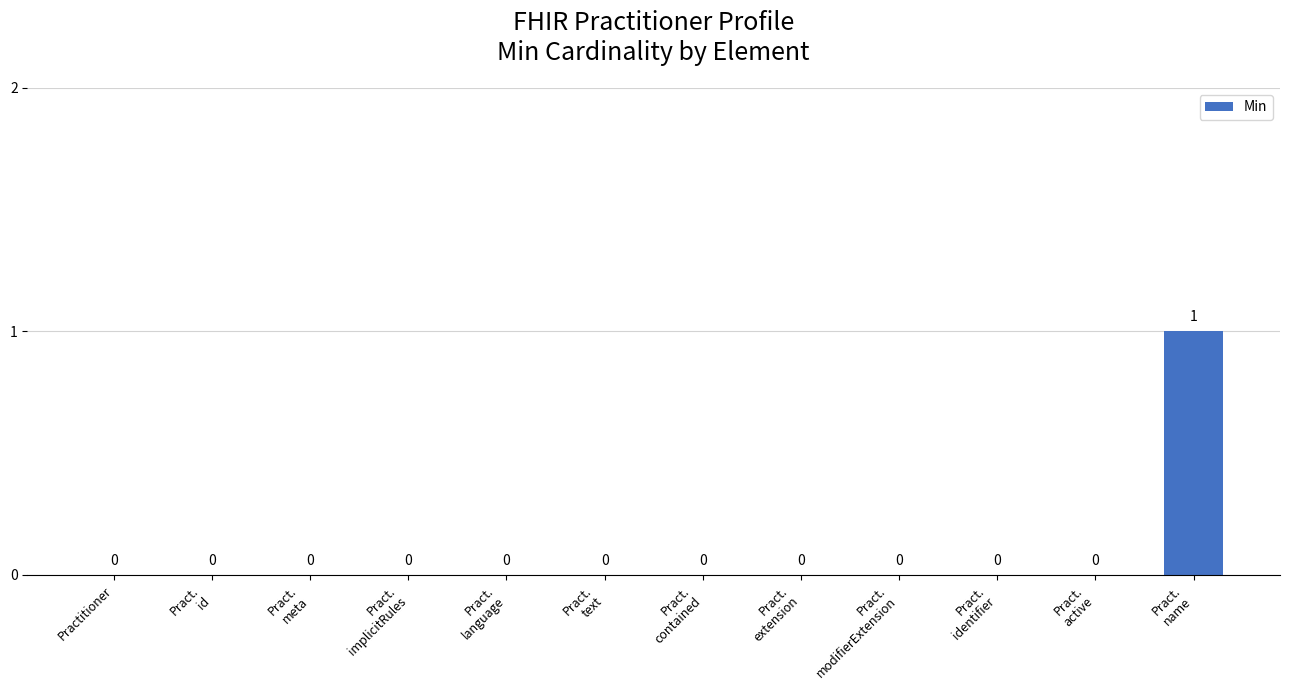

Reading left to right, list all the values displayed in this chart.

0	0	0	0	0	0	0	0	0	0	0	1